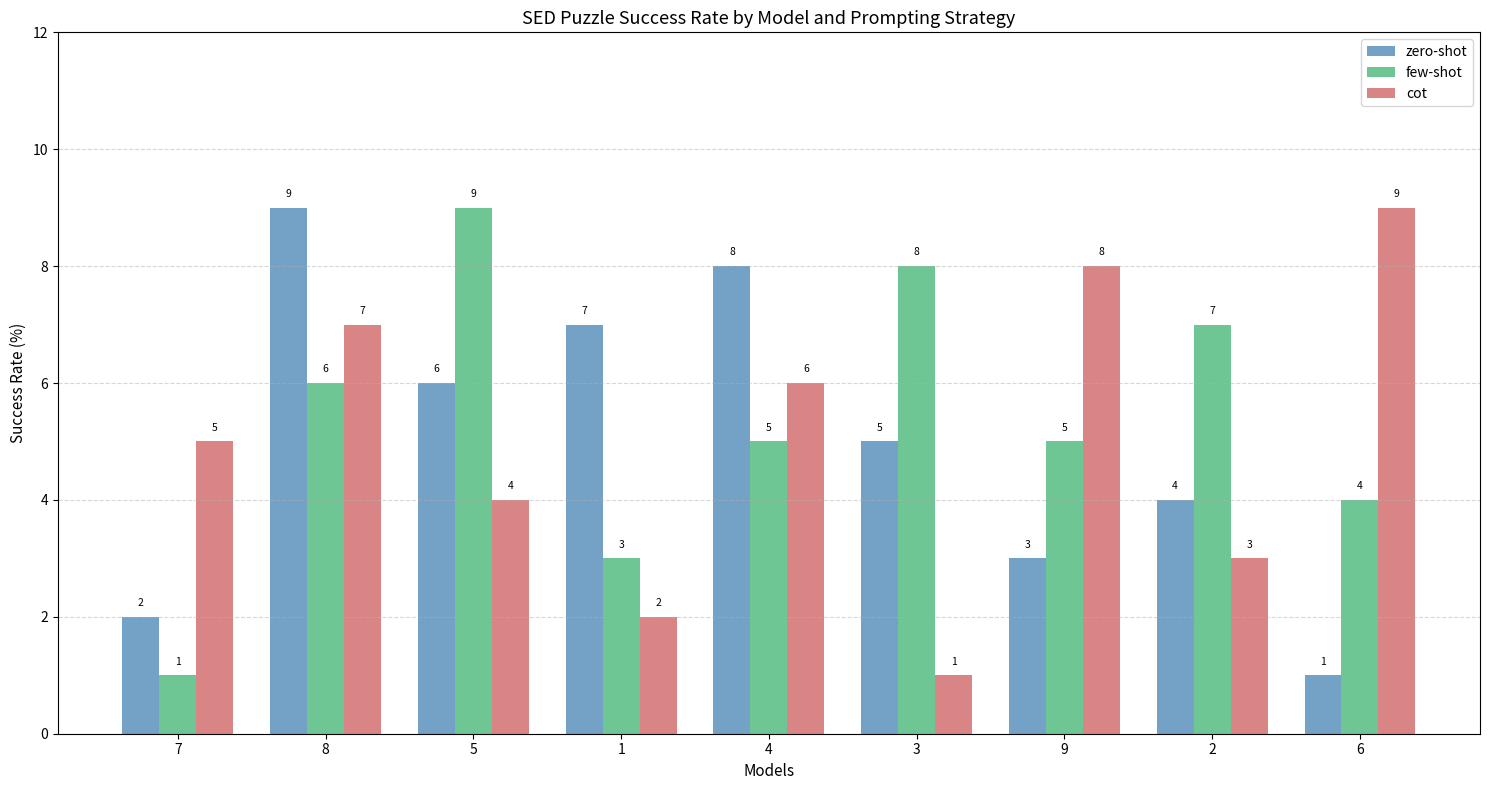

Rank the categories by cot value from highest to lowest.

6, 9, 8, 4, 7, 5, 2, 1, 3